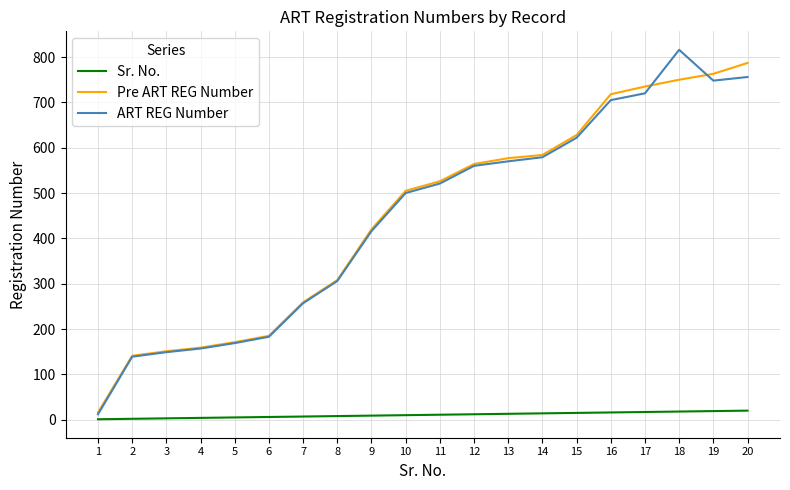

The Pre ART REG Number series shows 763 at 19. True or false?

True